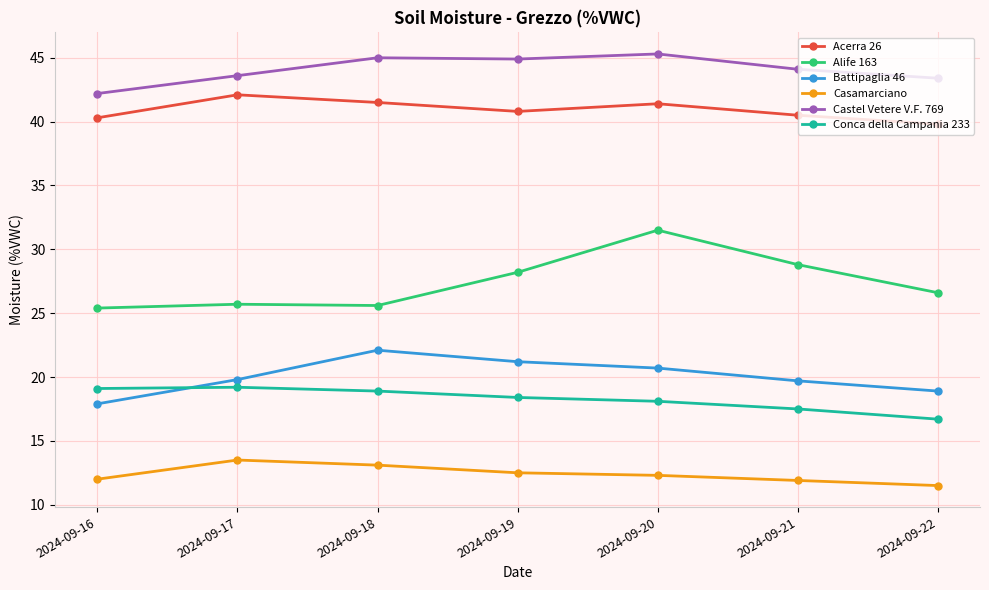

What are all the series names shown in the legend?

Acerra 26, Alife 163, Battipaglia 46, Casamarciano, Castel Vetere V.F. 769, Conca della Campania 233